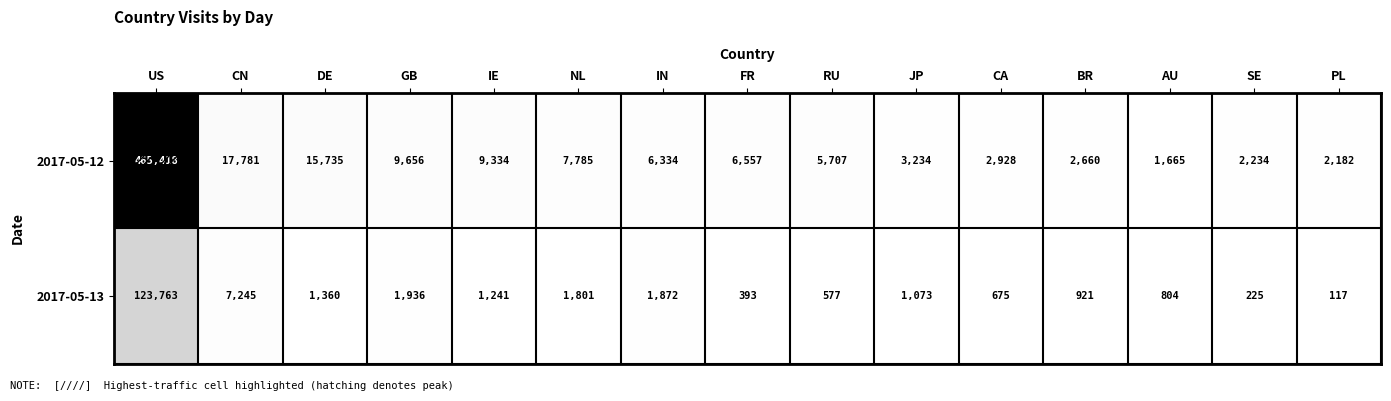

Rank the series by their maximum value, from lowest to highest.

2017-05-13, 2017-05-12